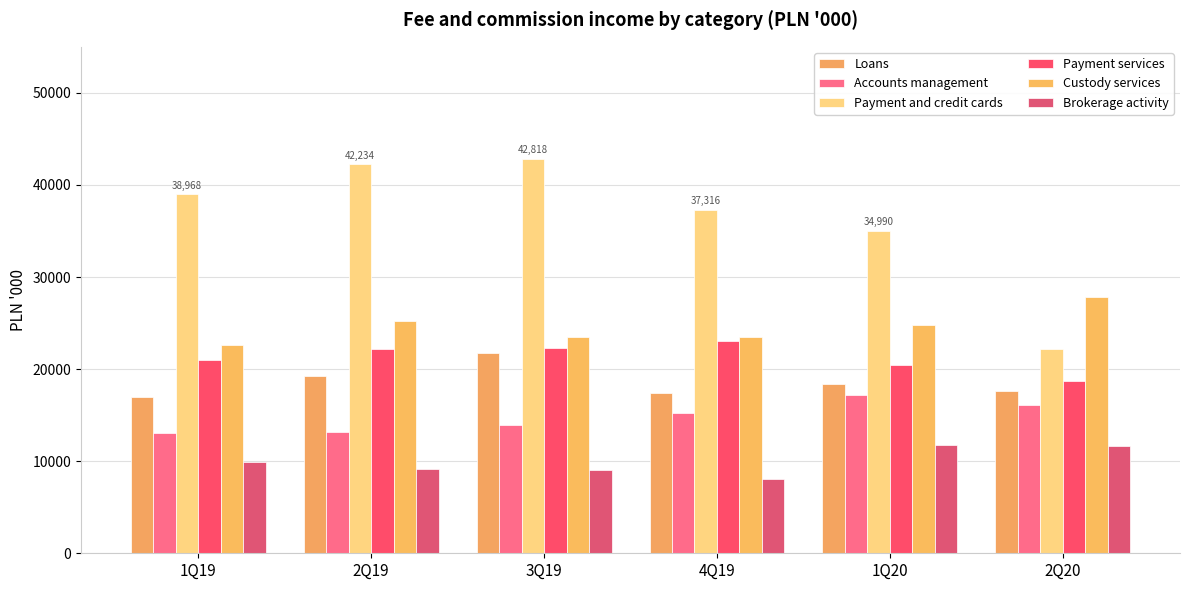

What is the sum of the Accounts management values at 1Q20 and 3Q19?

31139